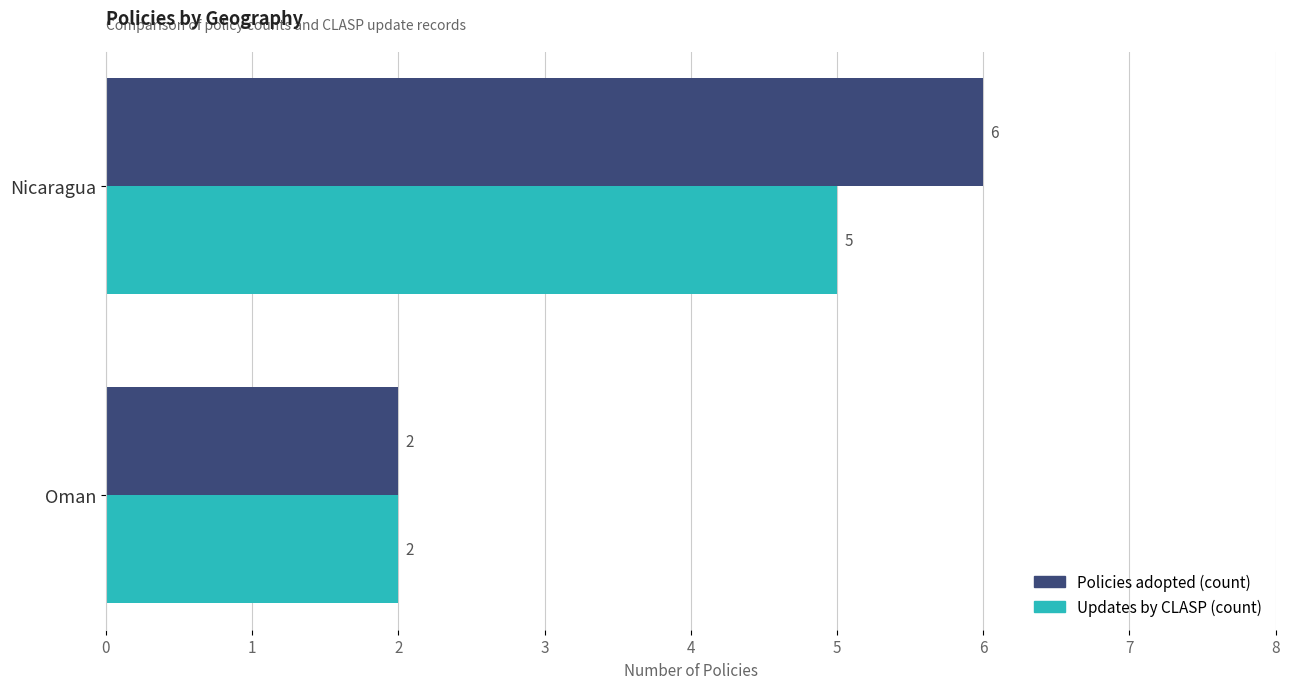

How many categories are shown in the chart?

2